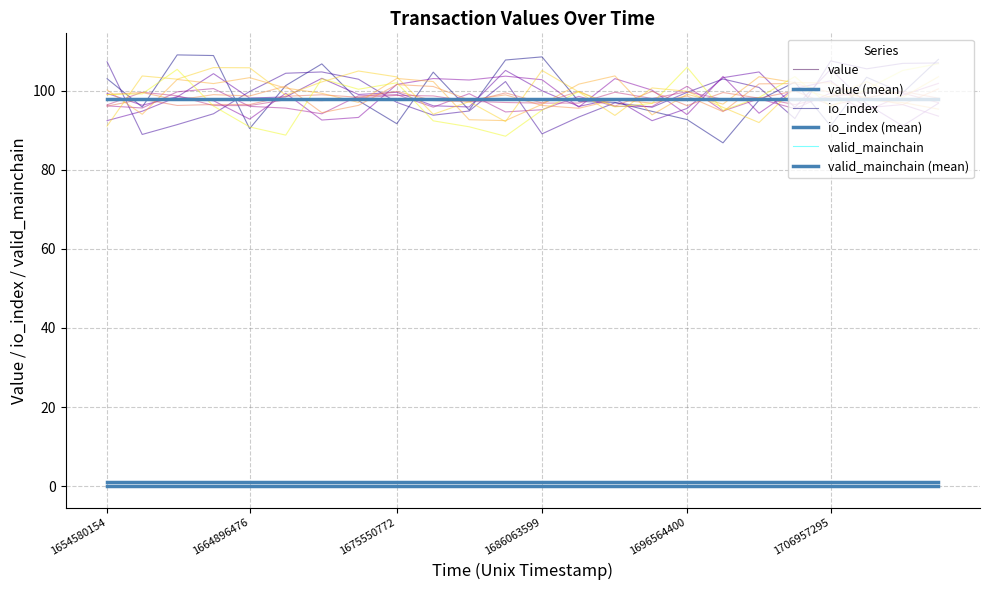

At which category is the sum across all series the highest?

1675550772